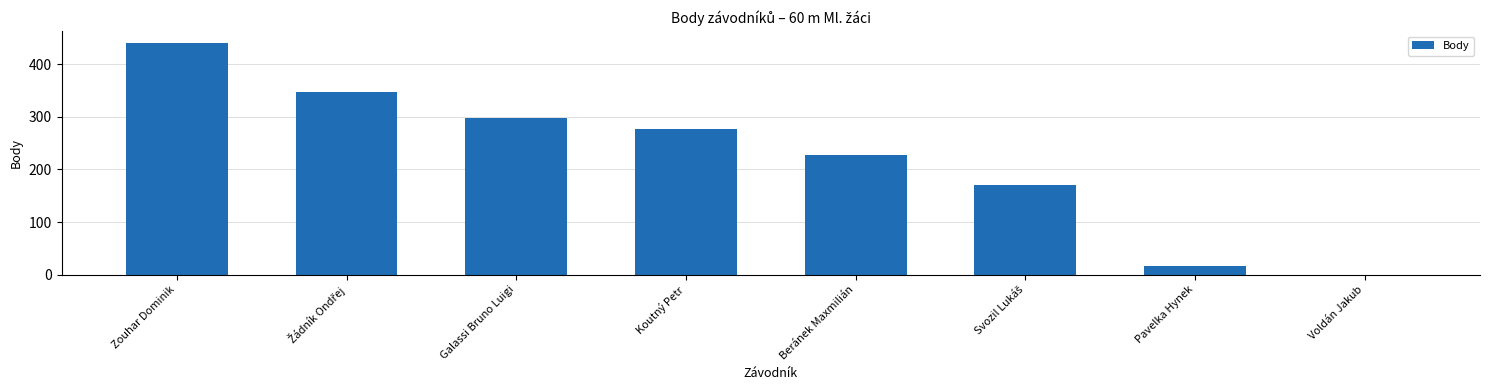

Count the number of categories in the chart.

8